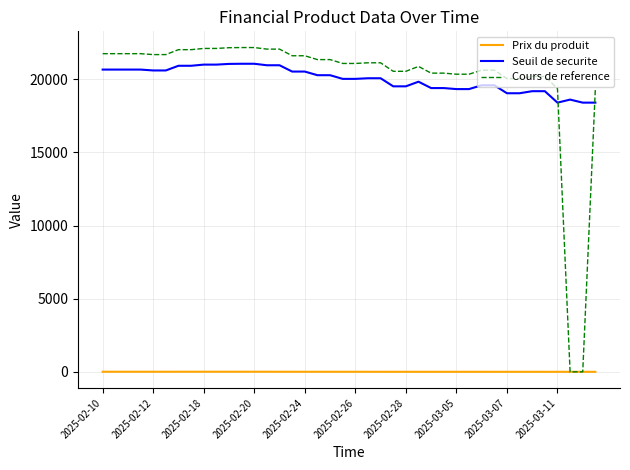

What is the minimum value for Seuil de securite?

18408.1